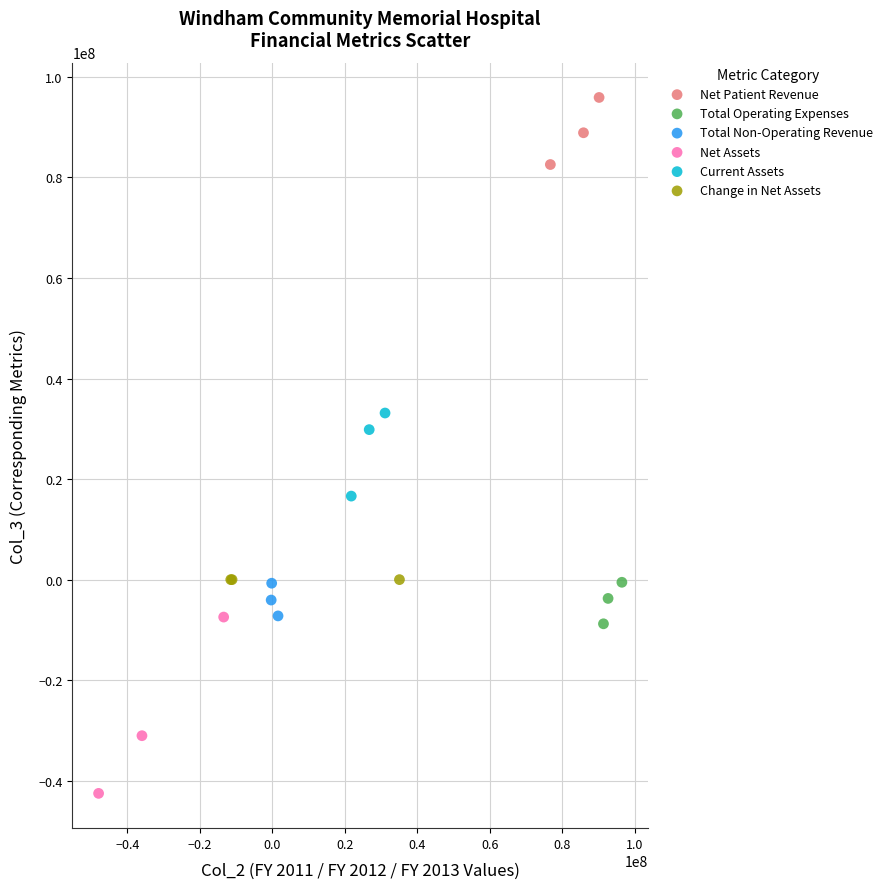

Which series reaches the maximum Y coordinate?

Net Patient Revenue